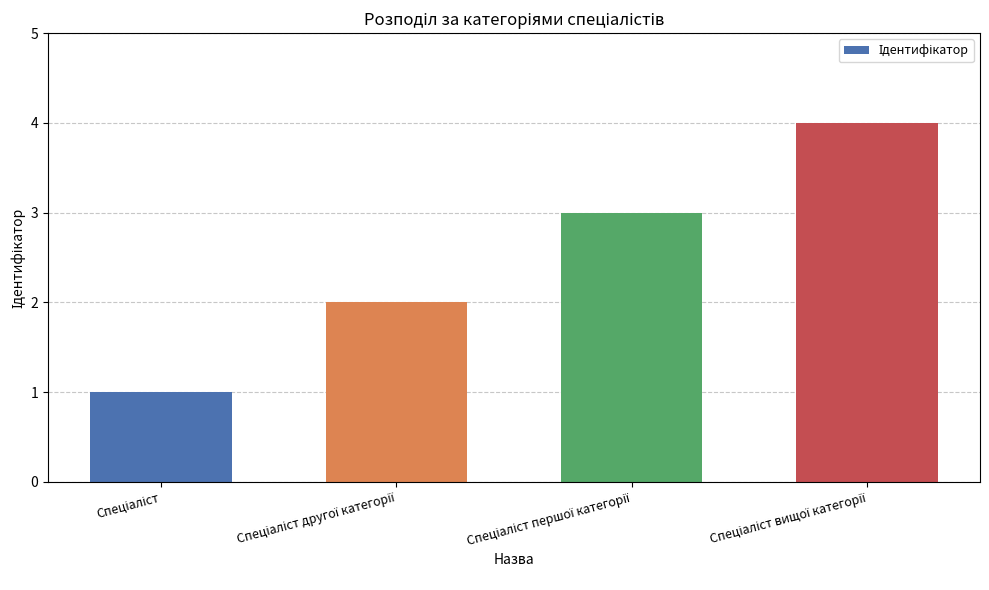

What is the sum of all values?

10